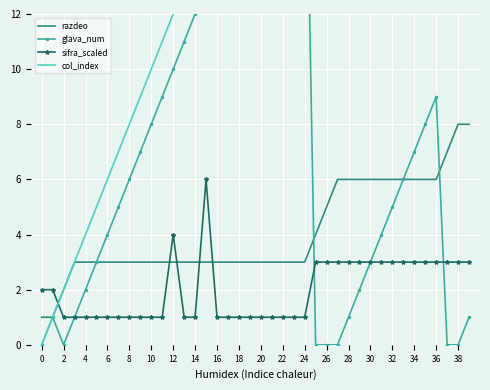

What is the value of the razdeo point at the 18th from the left?

3